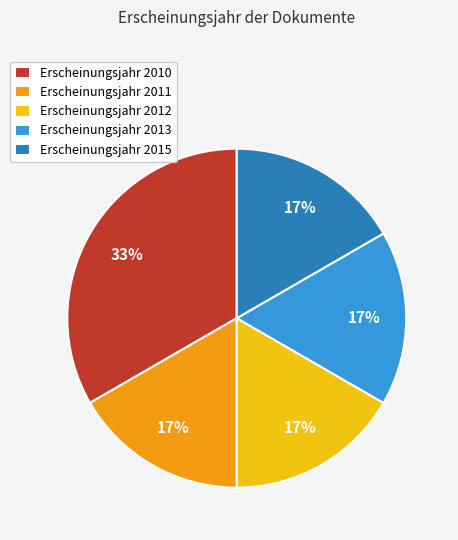

What is the ratio of the value at Erscheinungsjahr 2013 to the value at Erscheinungsjahr 2015?

1.0